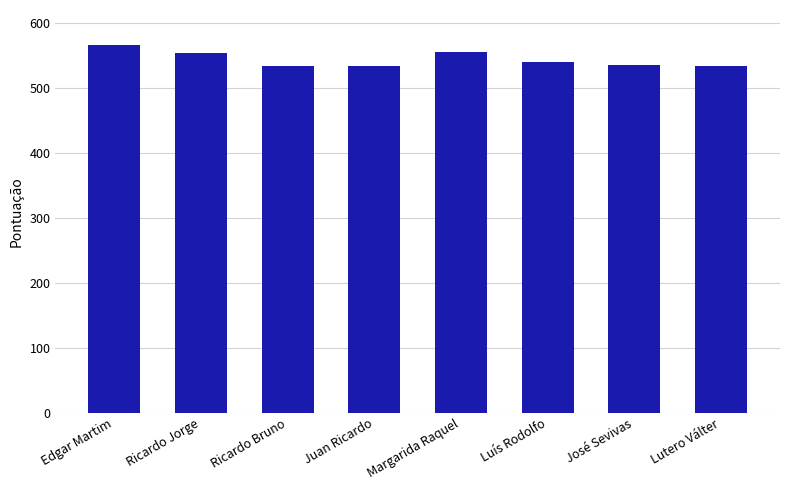

What is the difference between the maximum and second lowest values?

32.0